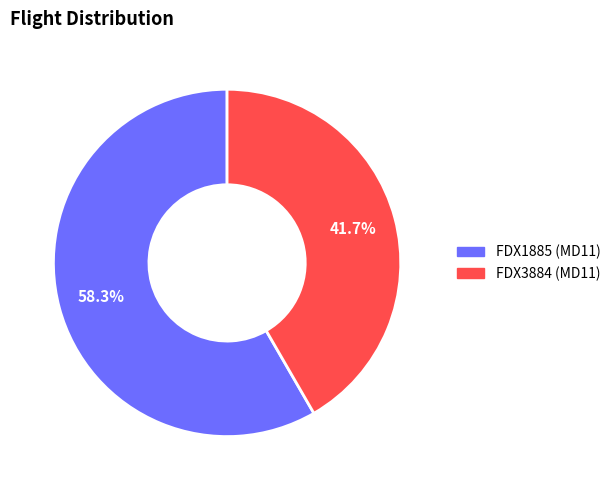

What percentage is the FDX3884 slice, to the nearest percent?

42%